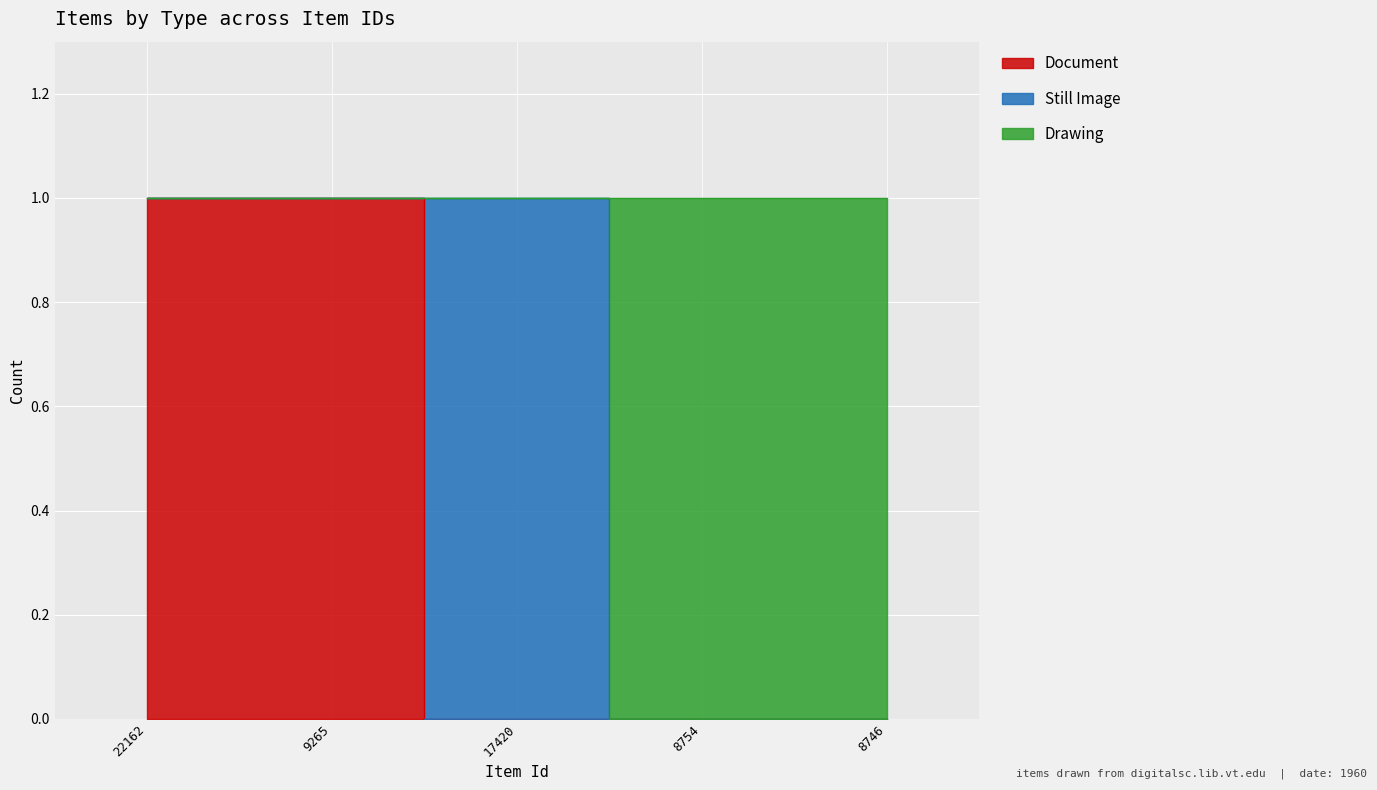

True or false: Document and Drawing intersect in this chart.

False